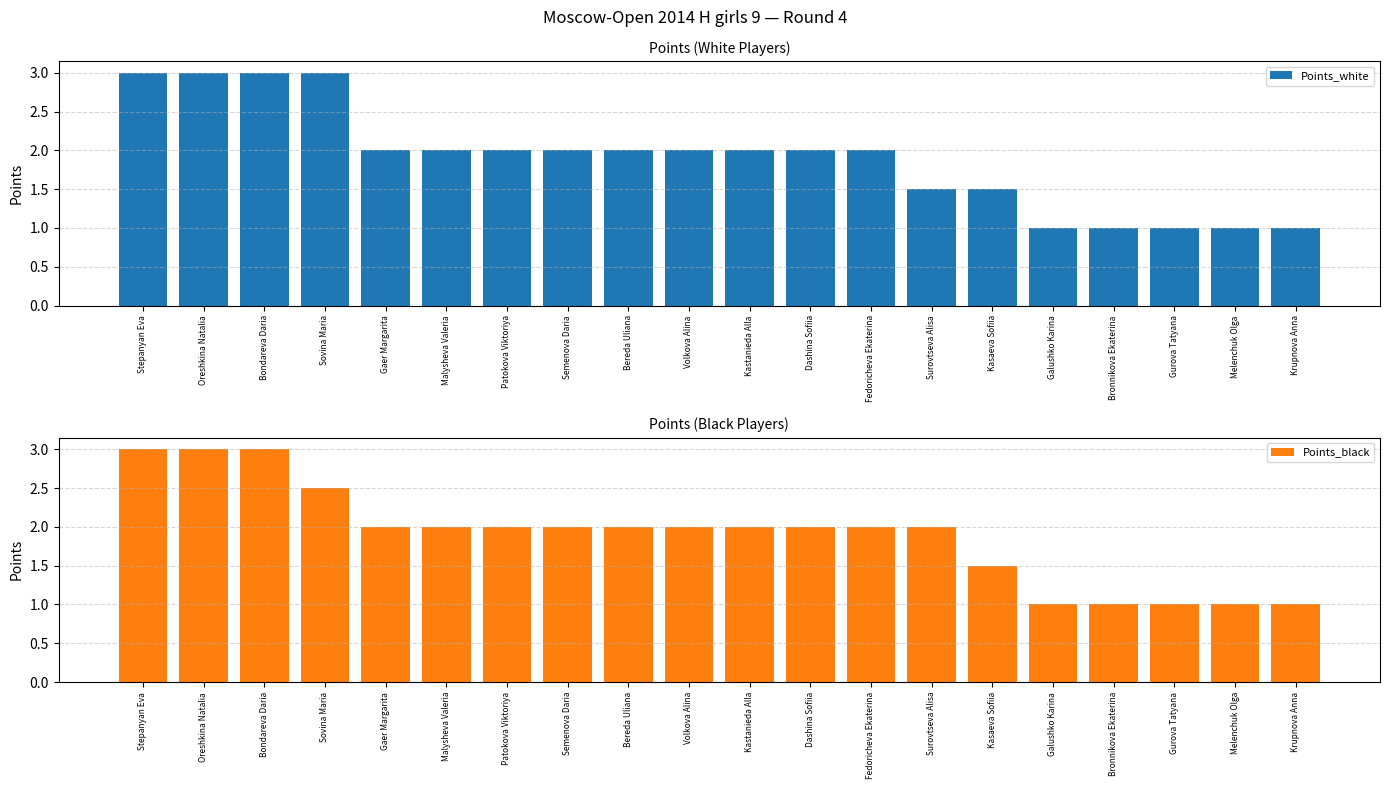

At which label is Points_white closest to 2?

Gaer Margarita